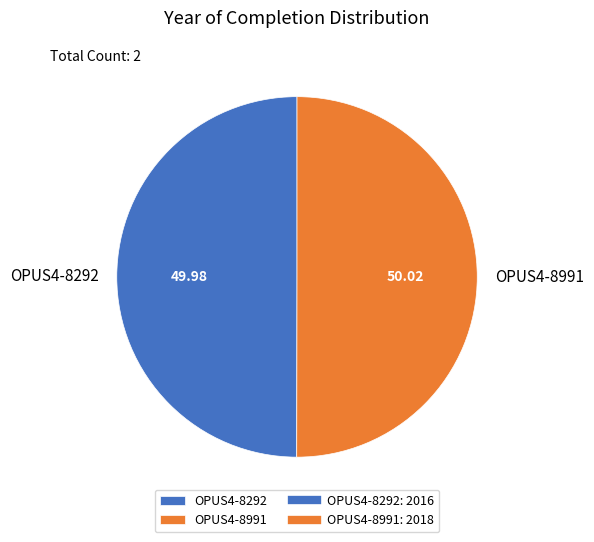

Approximately how many times larger is the value at OPUS4-8292 compared to OPUS4-8991?

1.0